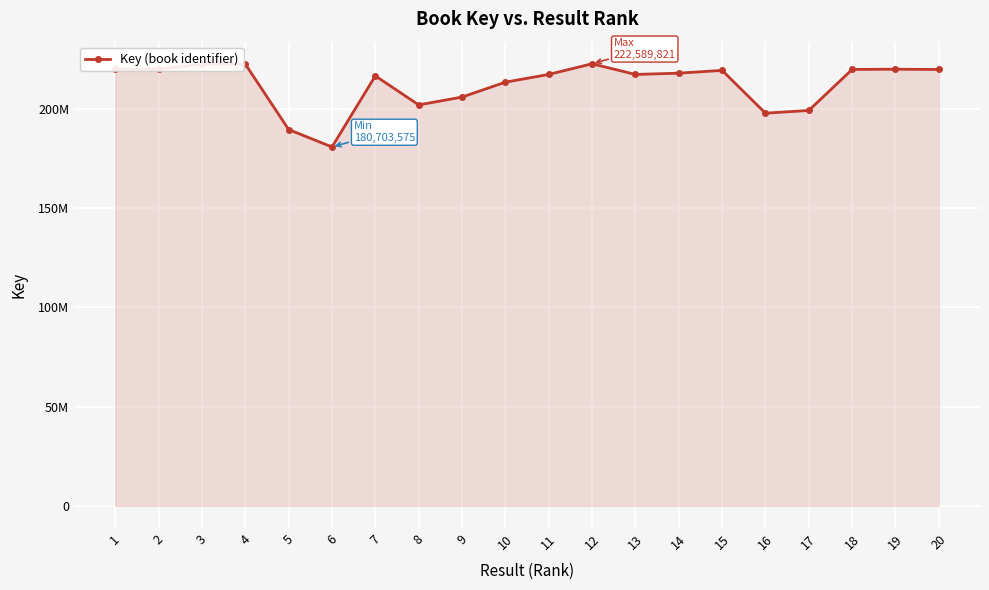

Reading left to right, what are all the values shown in this chart?

1=219706225	2=219951459	3=222404612	4=222438516	5=189467218	6=180703575	7=216497778	8=201879560	9=205818641	10=213329556	11=217217659	12=222589821	13=217215278	14=217851413	15=219269083	16=197711365	17=199090789	18=219739476	19=219857527	20=219710230